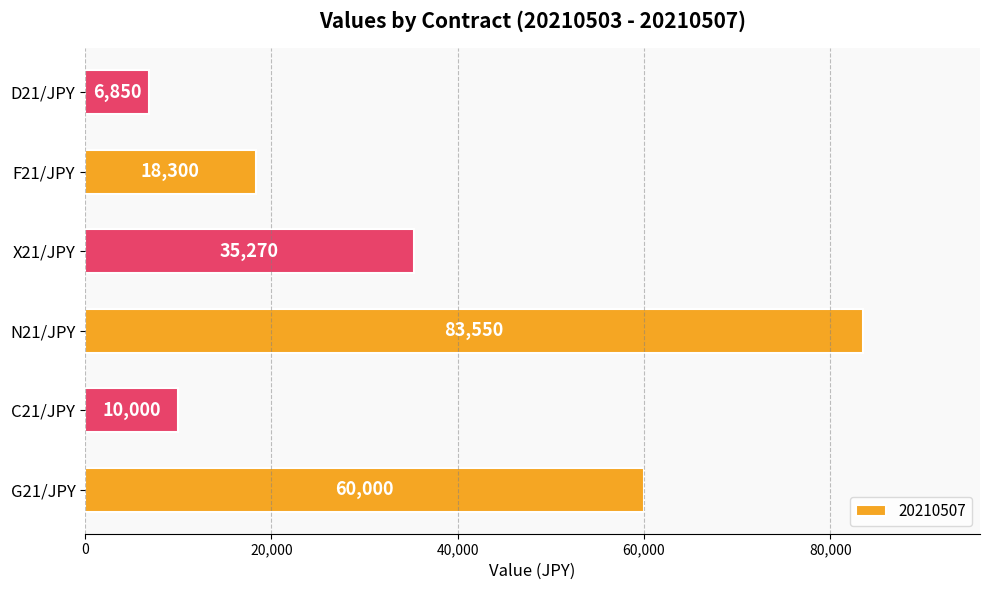

What is the average value?

35662